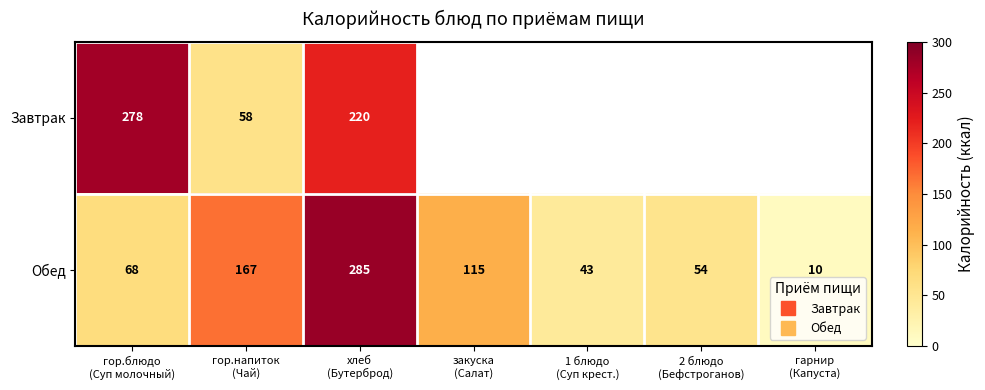

The Обед series shows 167.0 at гор.напиток (Чай). True or false?

True